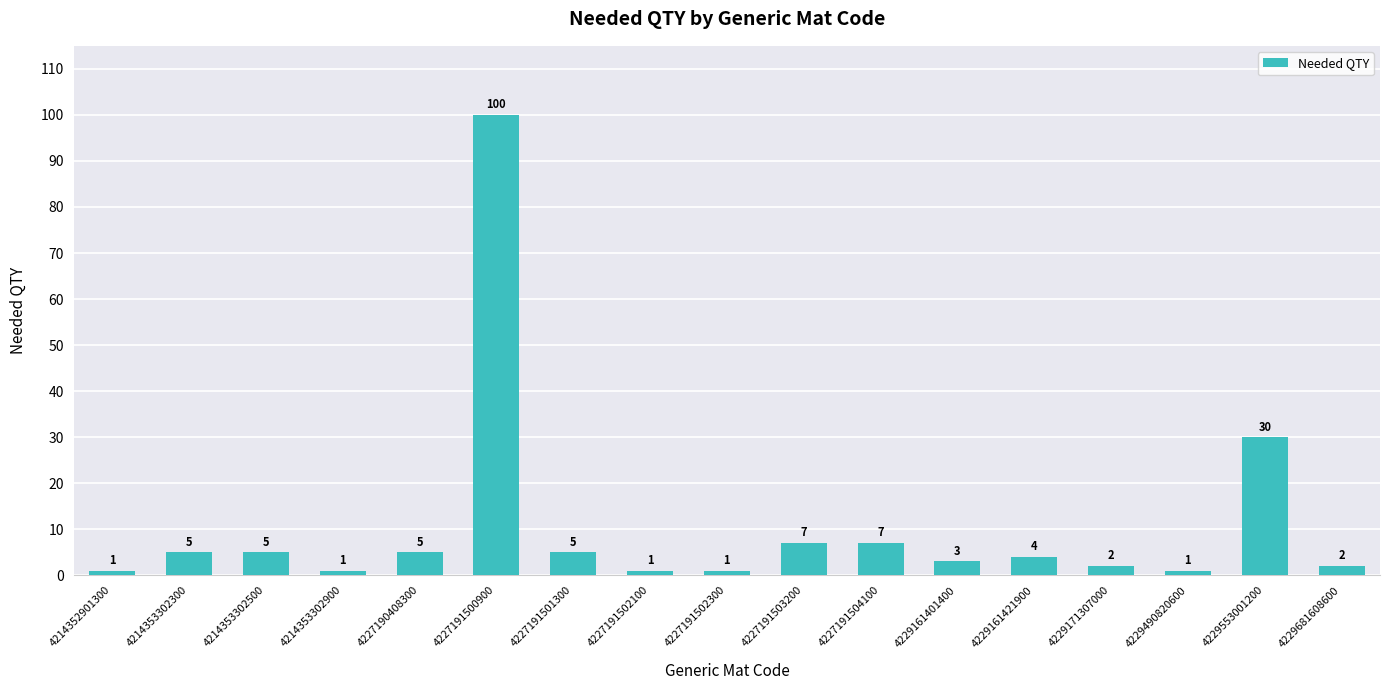

The chart shows a value of 1 at 4214353302900. True or false?

True